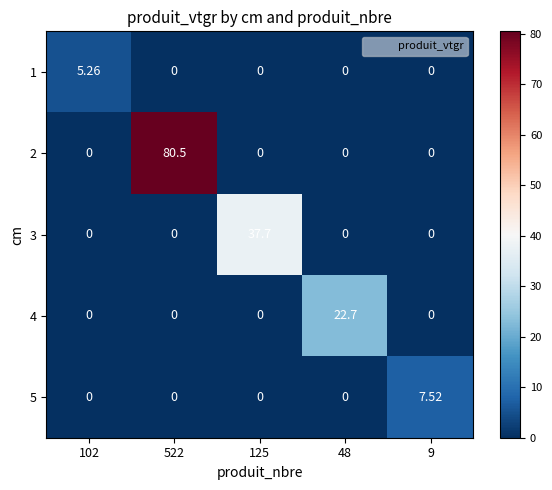

Reading right to left, transcribe all the data shown in this chart.

1: 9=0.0	48=0.0	125=0.0	522=0.0	102=5.3
2: 9=0.0	48=0.0	125=0.0	522=80.5	102=0.0
3: 9=0.0	48=0.0	125=37.7	522=0.0	102=0.0
4: 9=0.0	48=22.7	125=0.0	522=0.0	102=0.0
5: 9=7.5	48=0.0	125=0.0	522=0.0	102=0.0